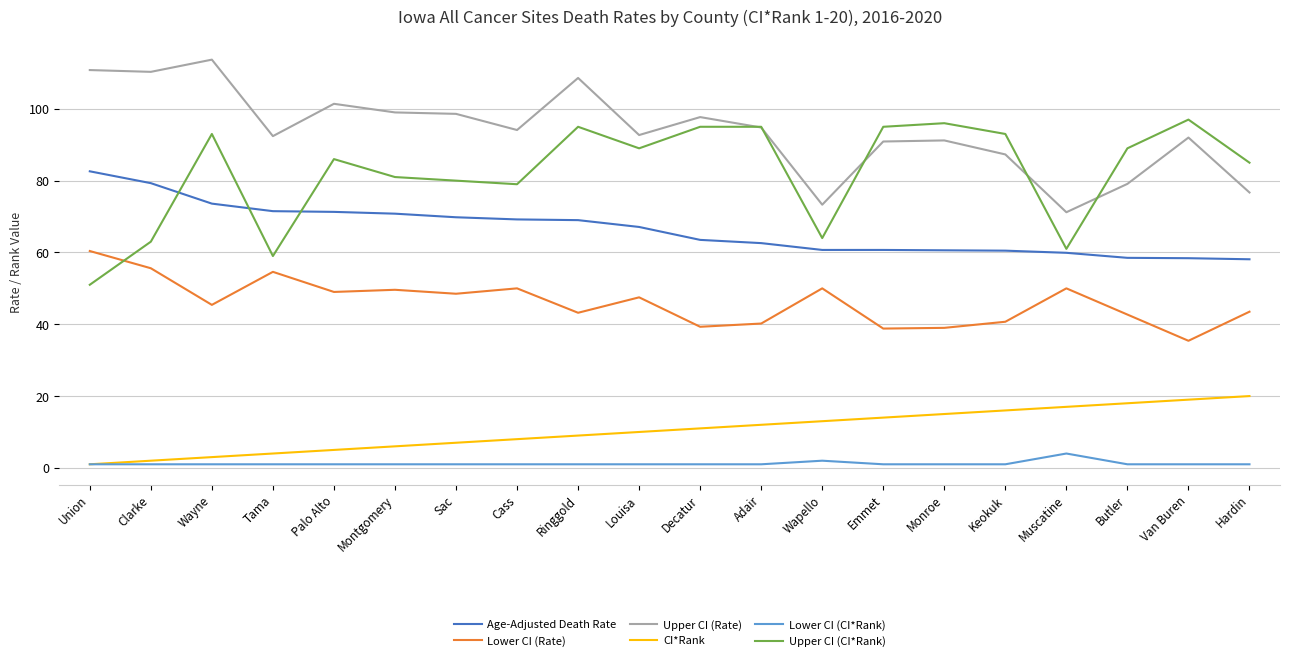

True or false: Lower CI (CI*Rank) has a value of 1.0 at Cass.

True